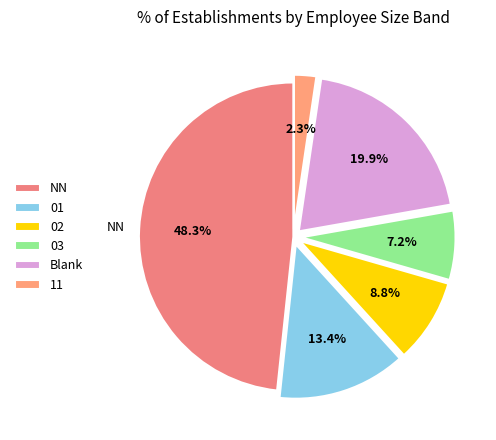

Rank the categories by value from highest to lowest.

NN, Blank, 01, 02, 03, 11